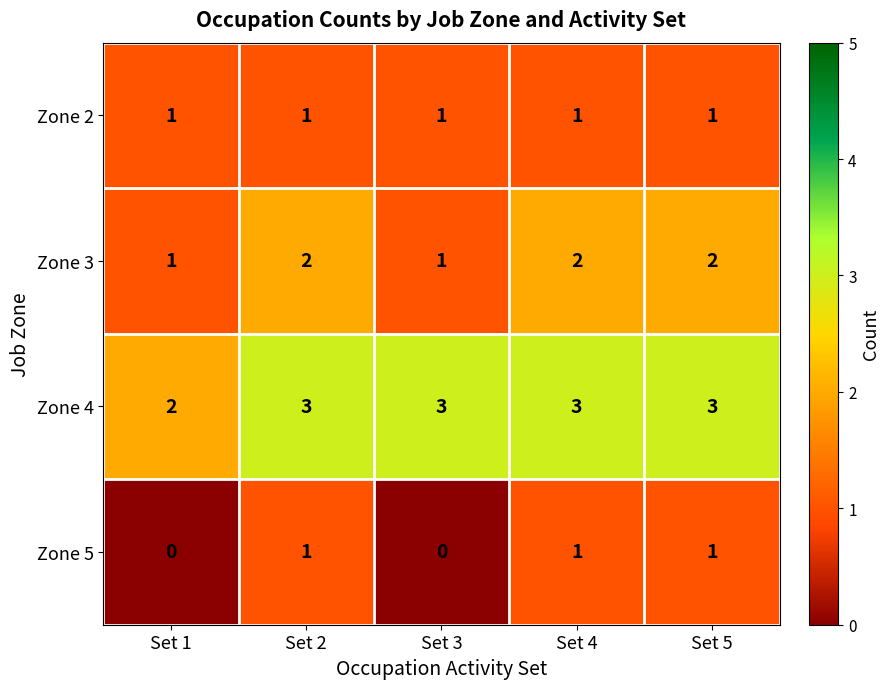

Count the number of categories in the chart.

5